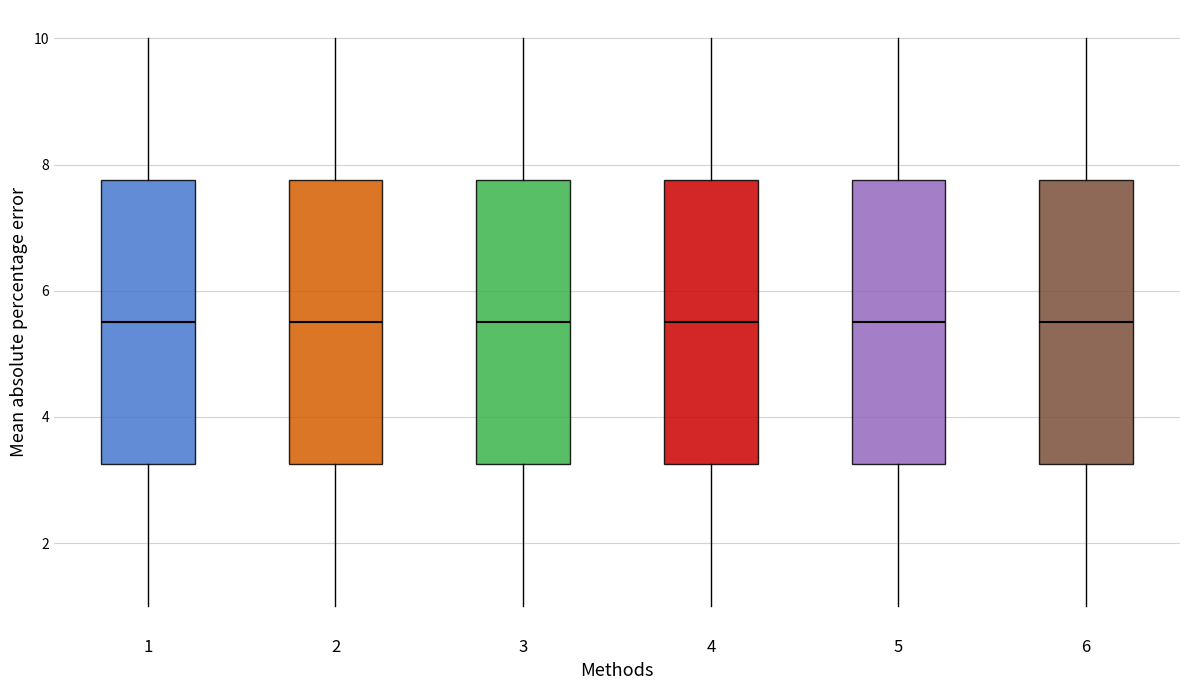

Where does the median line of the box at x = 1 sit on the y-axis? The values are not printed on the chart, so give them approximately, as read against the axis.

5.6